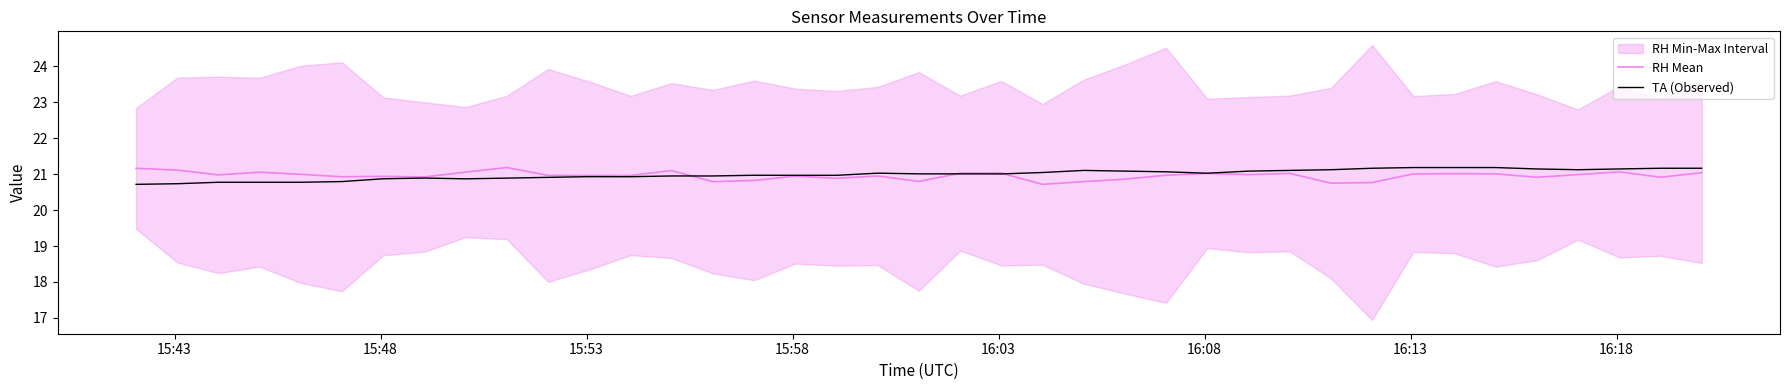

What is the difference between the maximum and minimum values in the RH Mean series?

0.5